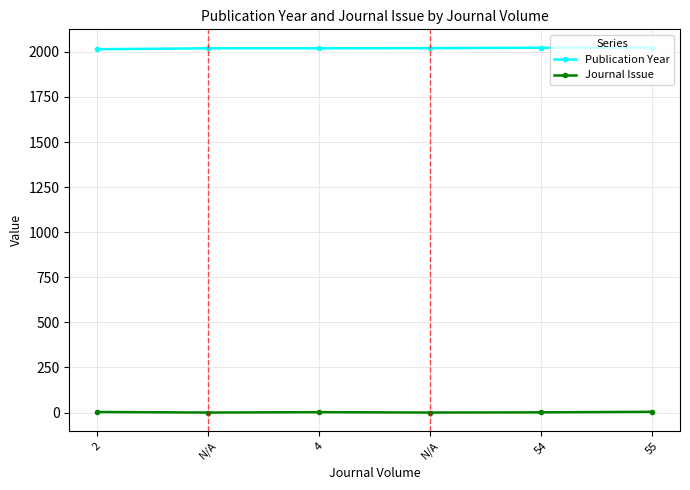

What is the difference between the Publication Year values at 54 and N/A?

3